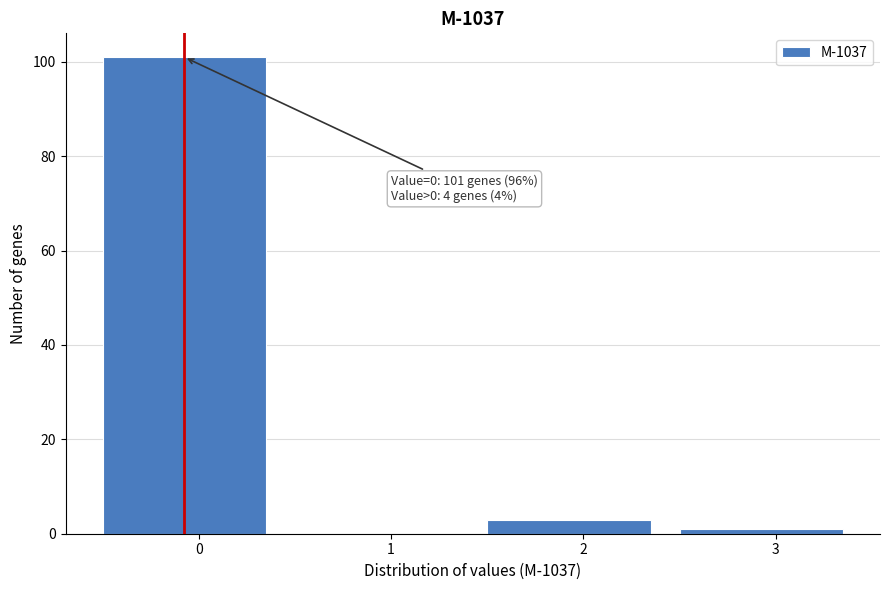

Reading right to left, transcribe all the data shown in this chart.

3=1	2=3	1=0	0=101